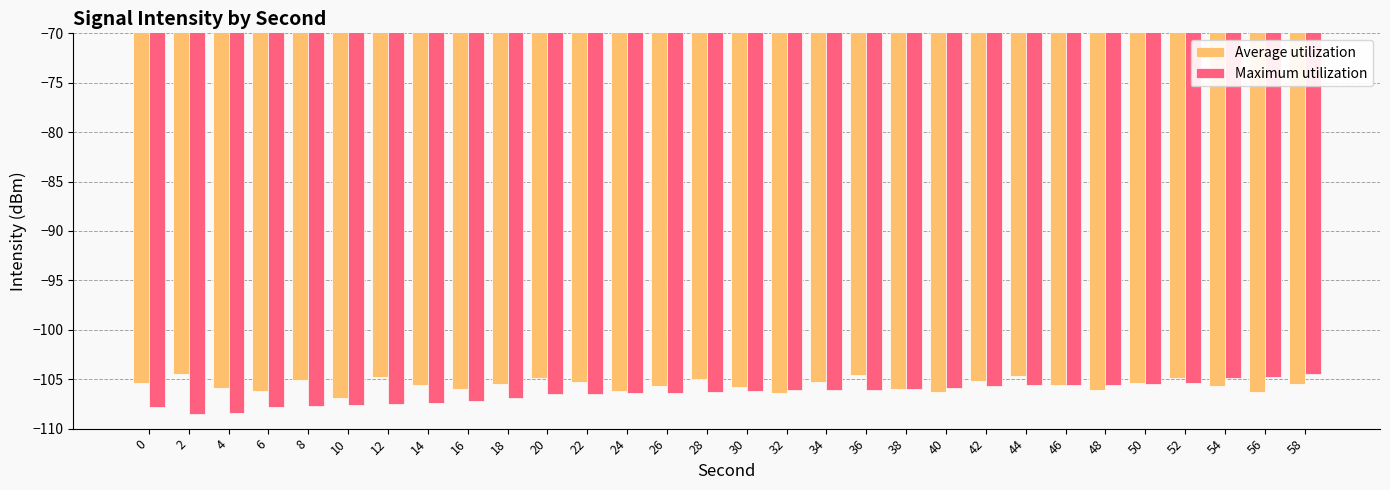

How many bars are there in total?

60